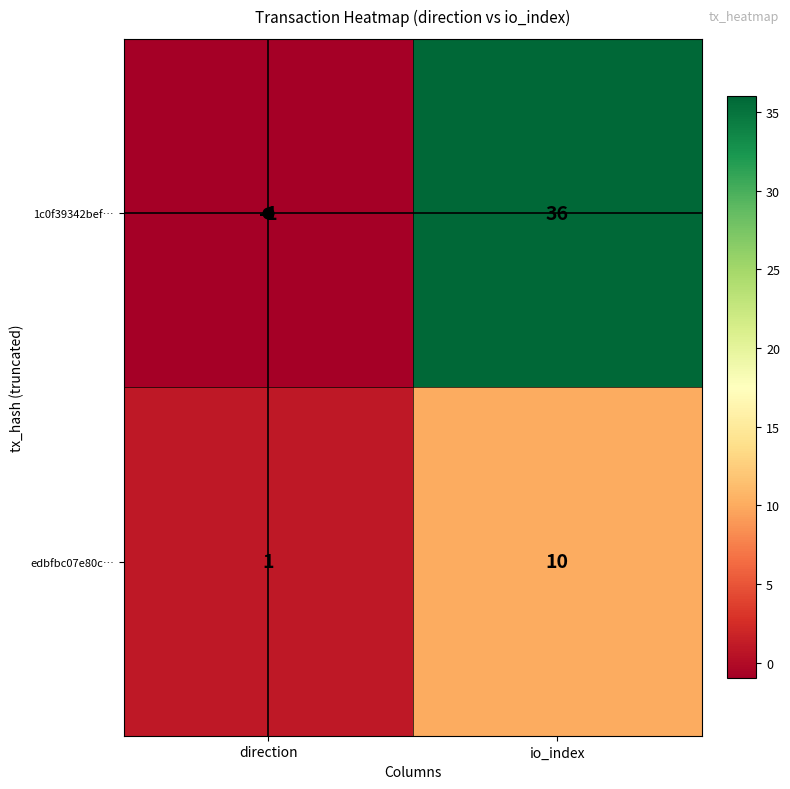

How many series are shown in this chart?

2